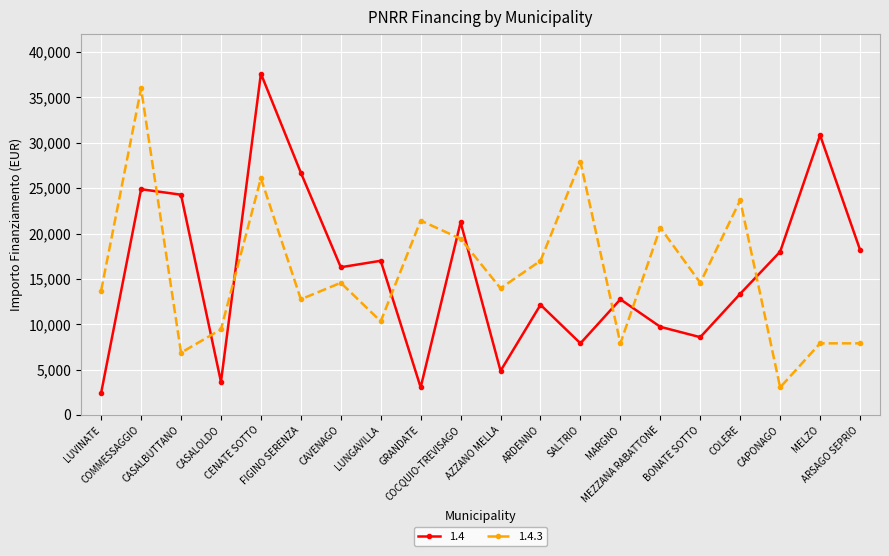

True or false: 1.4 and 1.4.3 cross at least once.

True